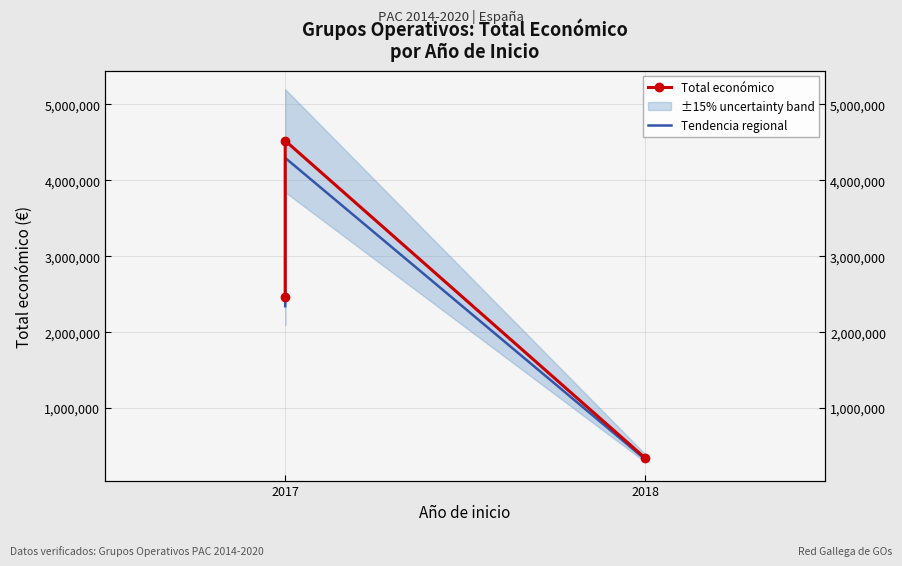

The Tendencia regional series shows 325012.1 at 2018. True or false?

True